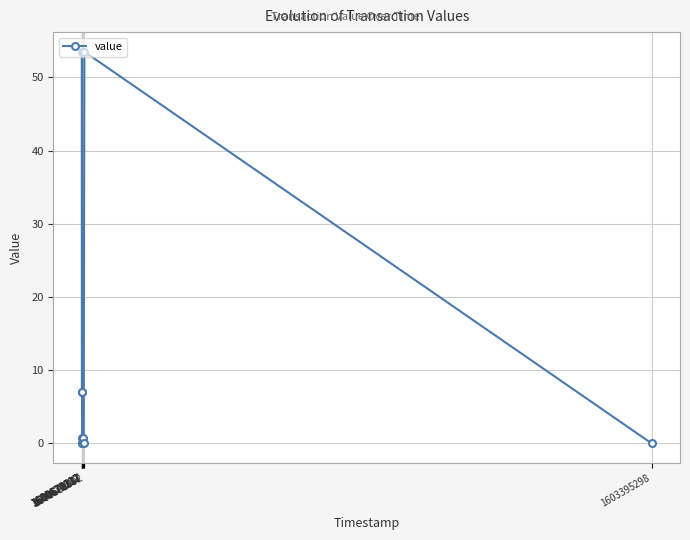

What is the ratio of the value at 1600670682 to the value at 1600670217?

1.0